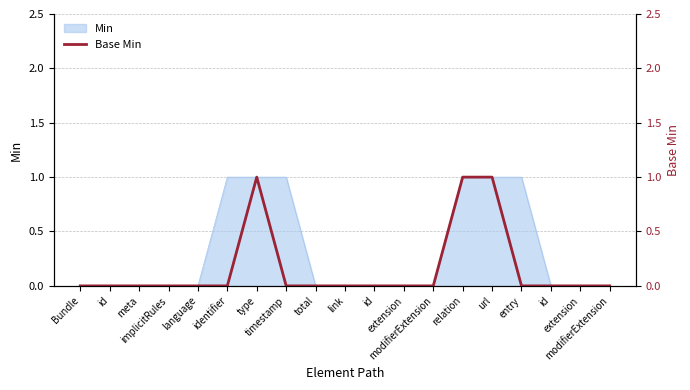

How many points are higher than both their immediate neighbors (excluding endpoints)?

1